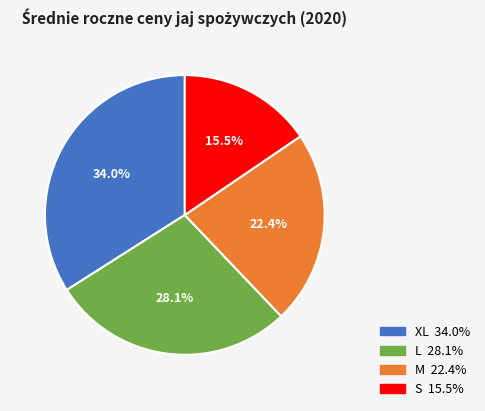

Is it true that M is 22% of the pie?

True